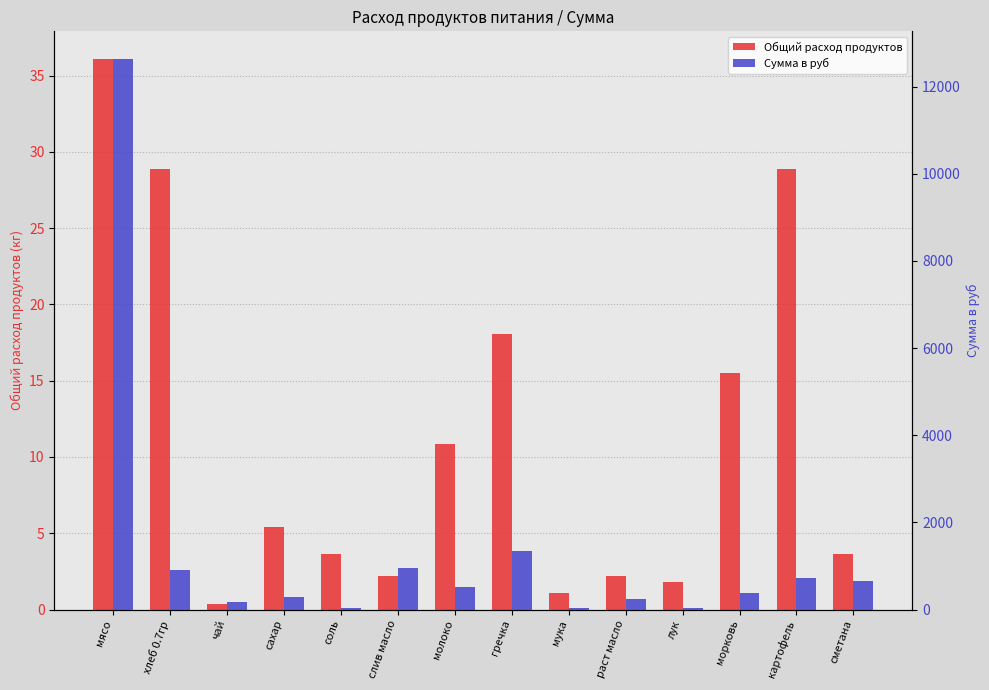

Between гречка and лук, which series saw the biggest shift?

Сумма в руб